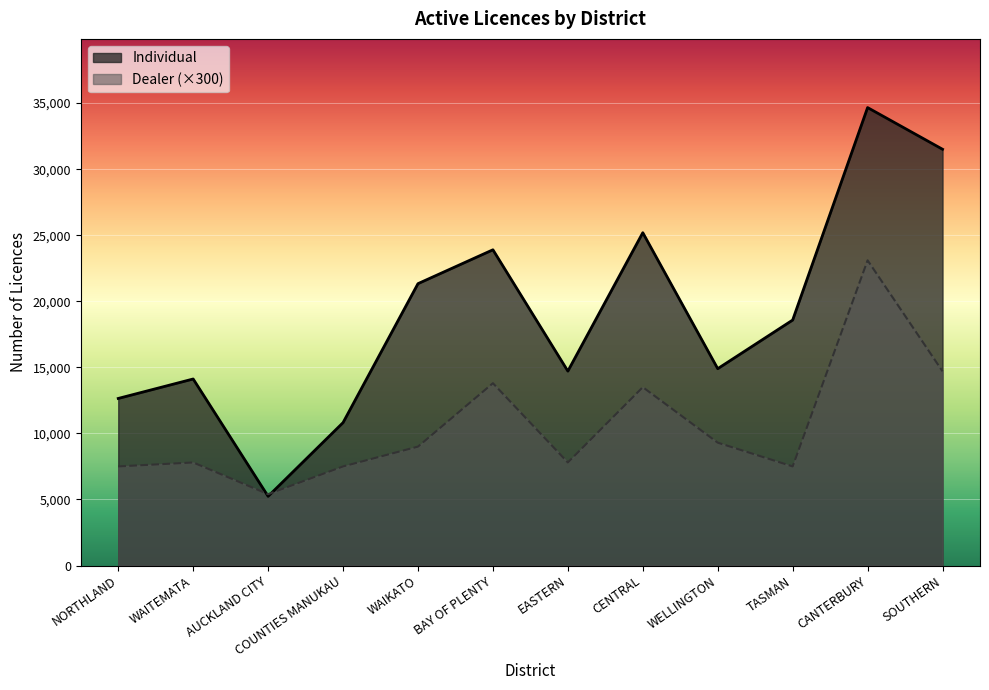

Does the chart display data point markers on the line(s)?

No